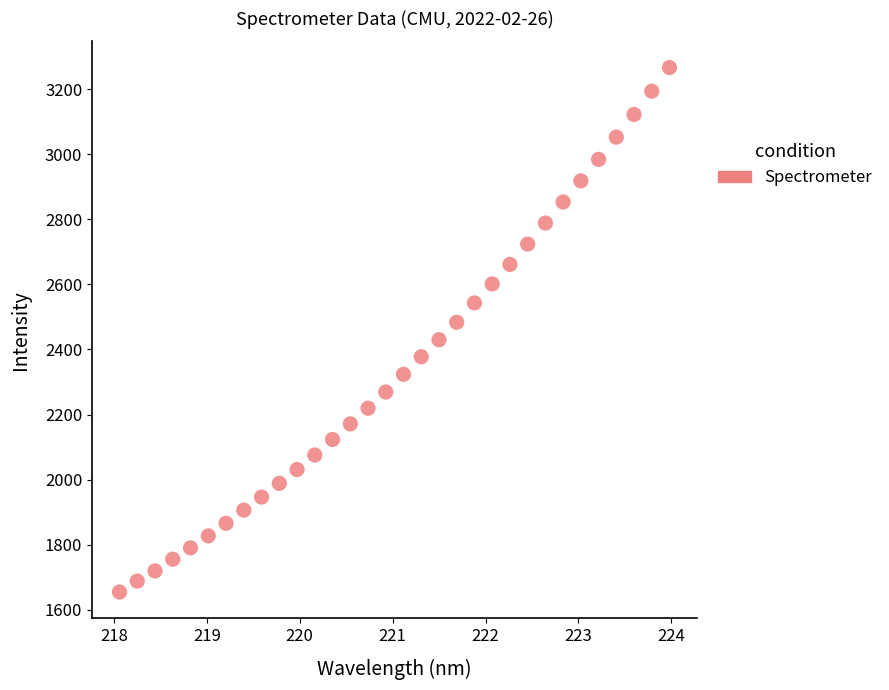

What is the range of Y values (max minus min)?

1612.5